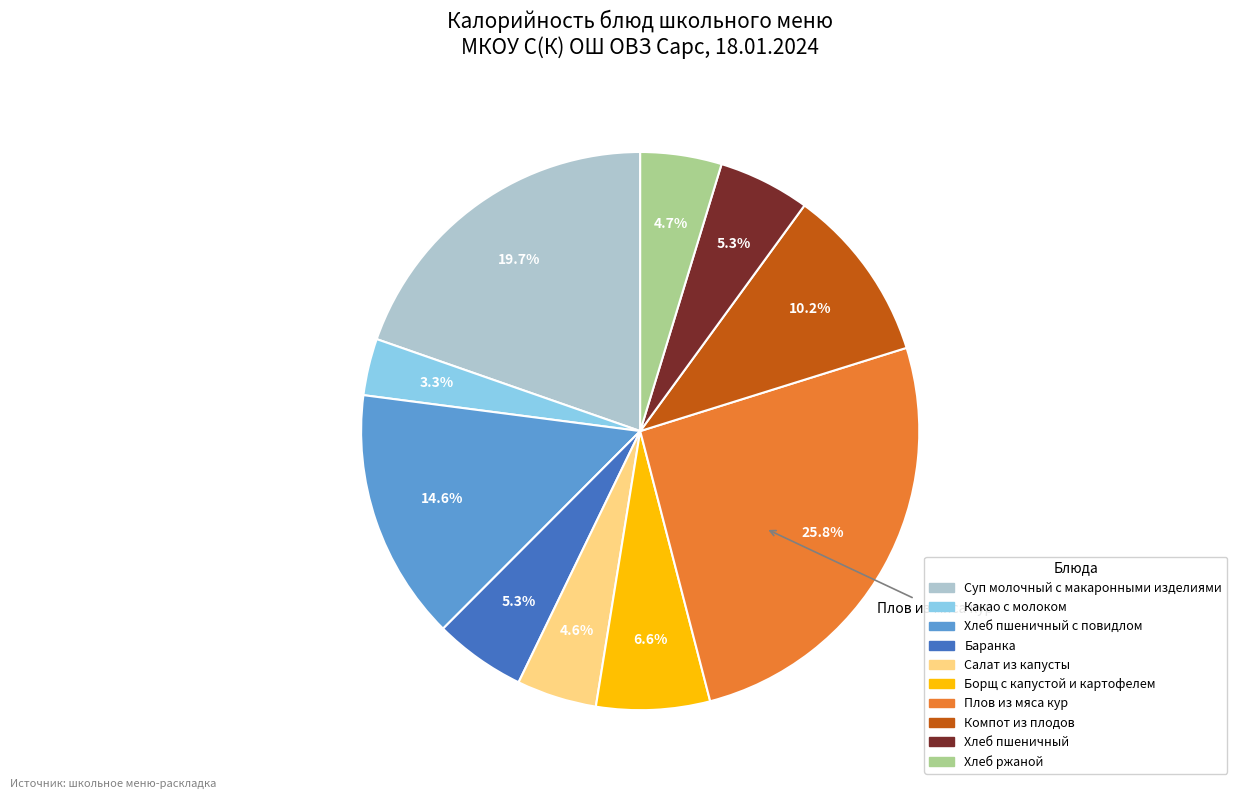

Is there a majority slice in this chart?

No